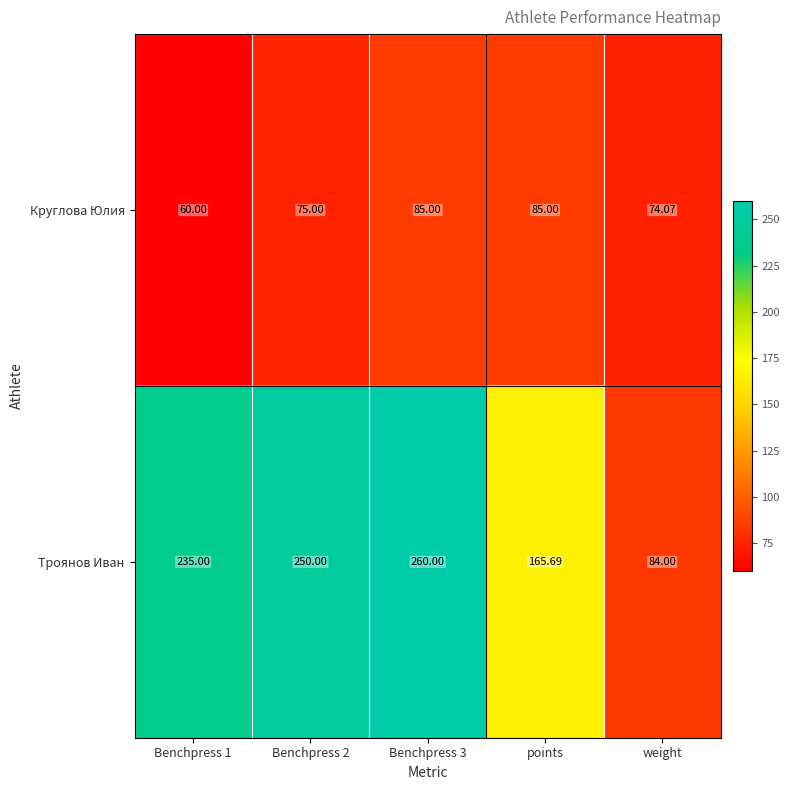

At which category is the sum across all series the highest?

Benchpress 3